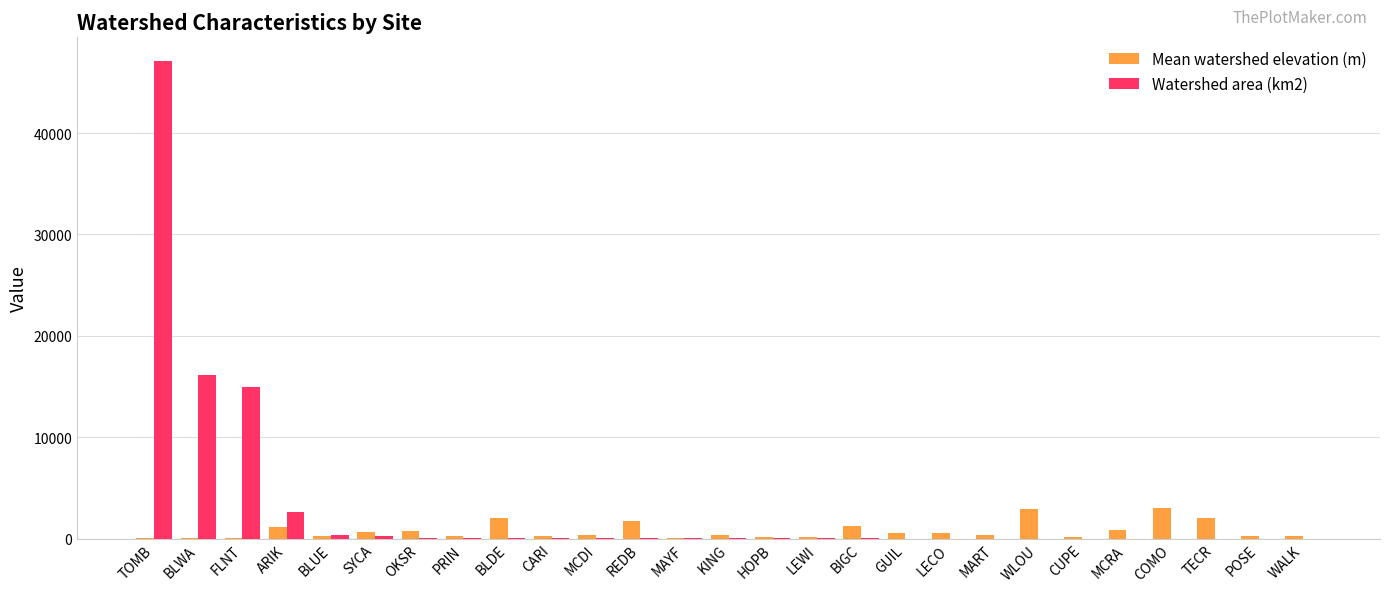

Is it true that Watershed area (km2) equals 47085.3 at TOMB?

True